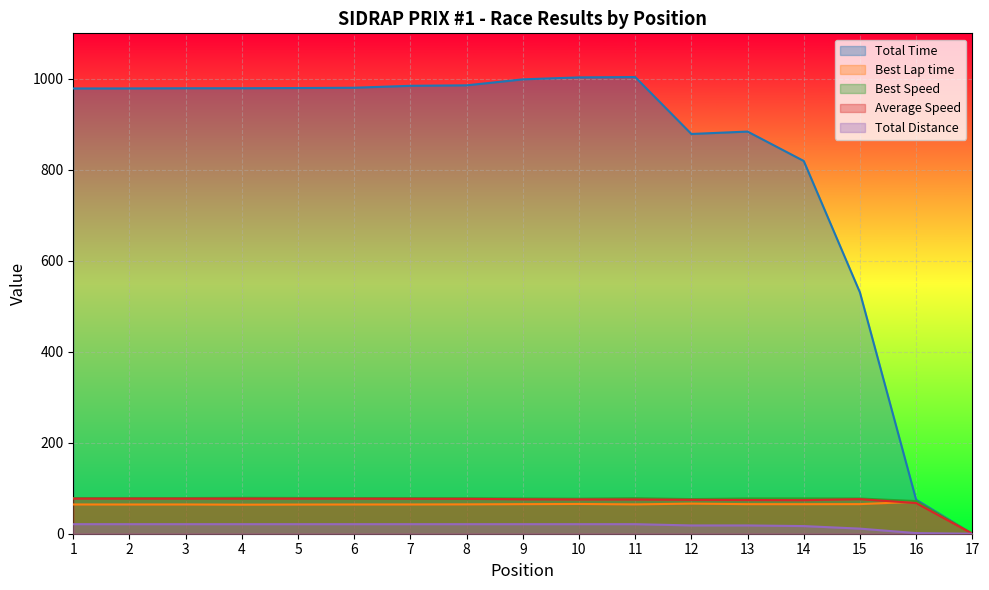

What are all the series names shown in the legend?

Total Time, Best Lap time, Best Speed, Average Speed, Total Distance